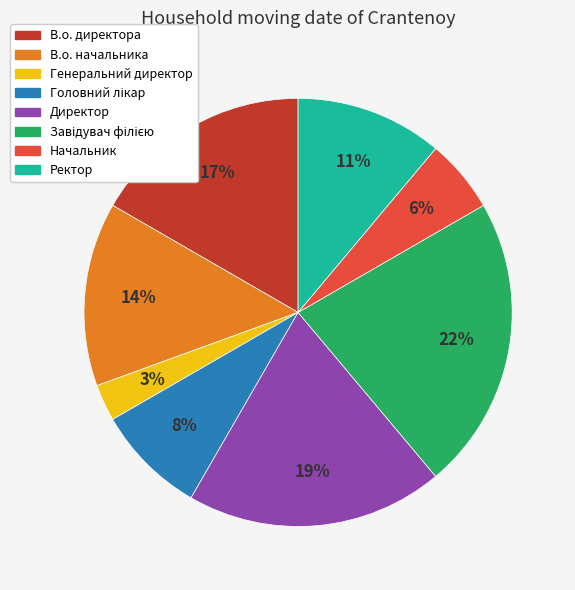

How many segments does this pie chart have?

8